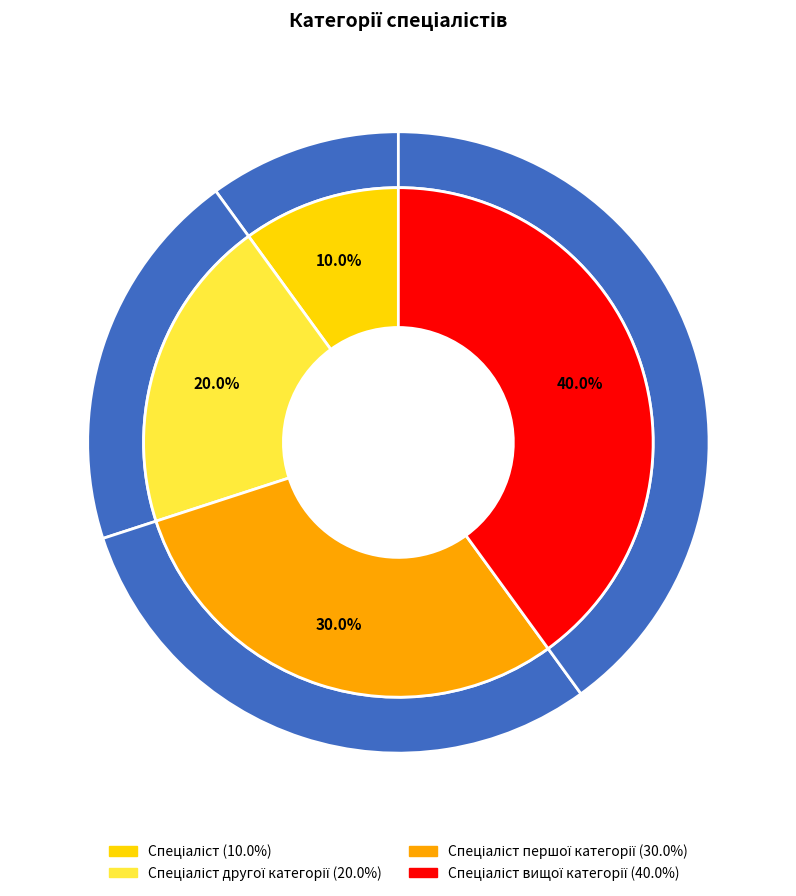

How many segments does this pie chart have?

4